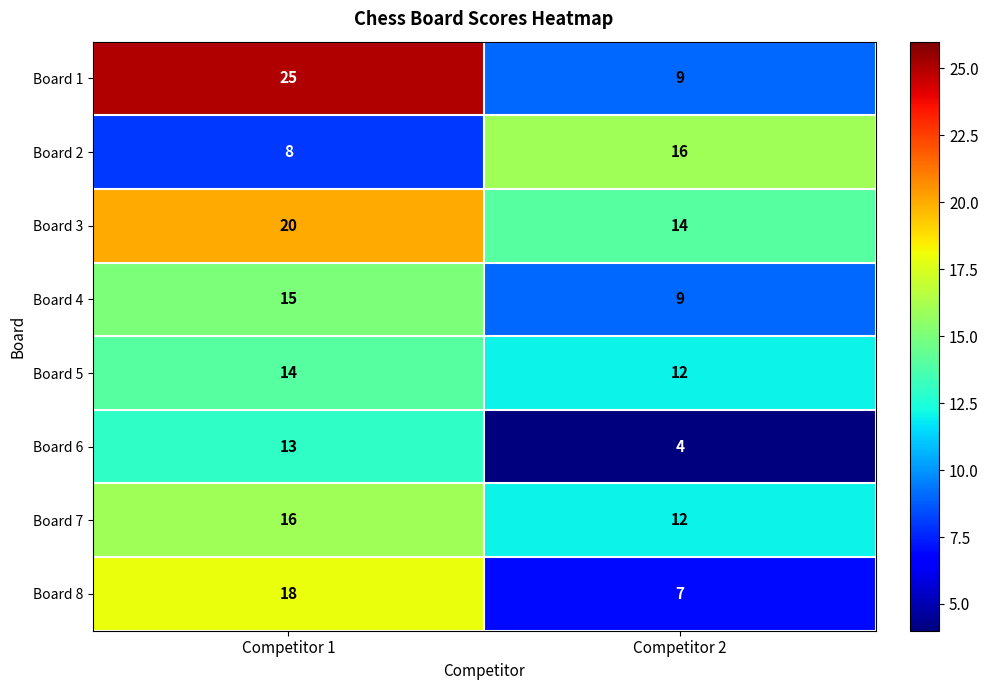

Count the number of data series in this chart.

8